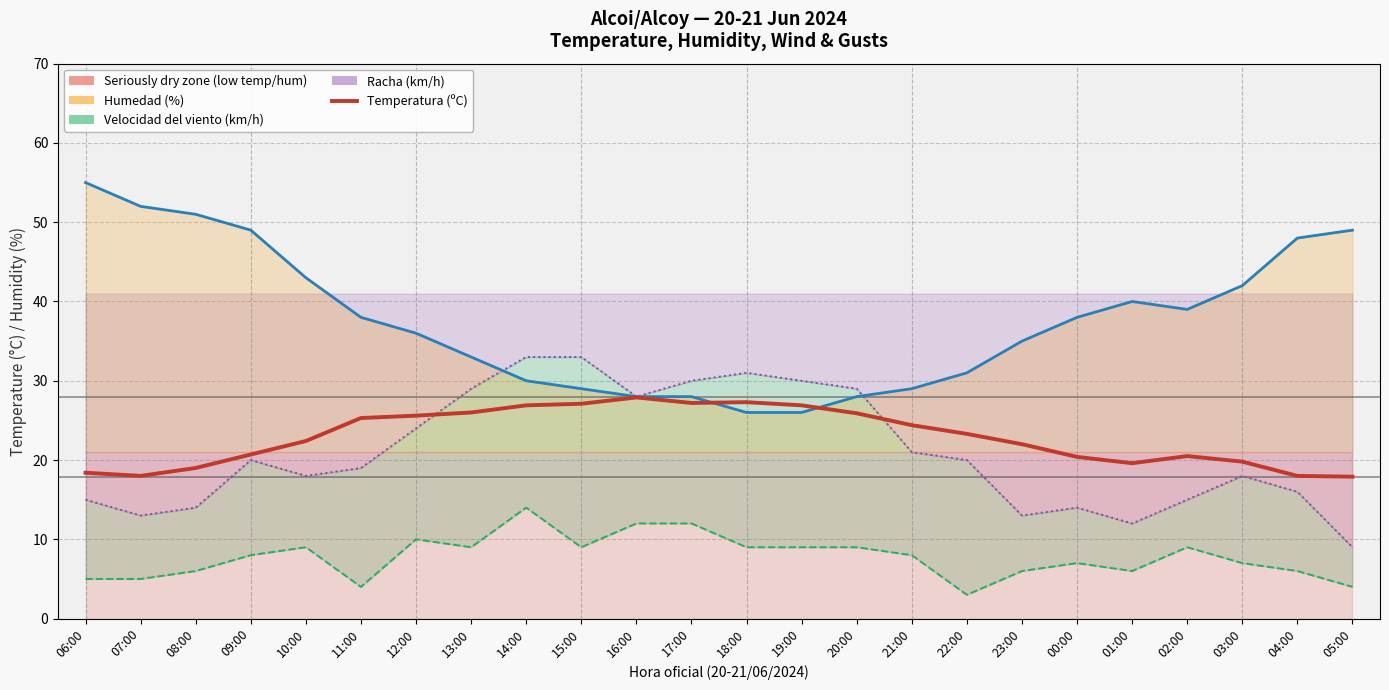

What is the minimum value shown in the chart?

17.9